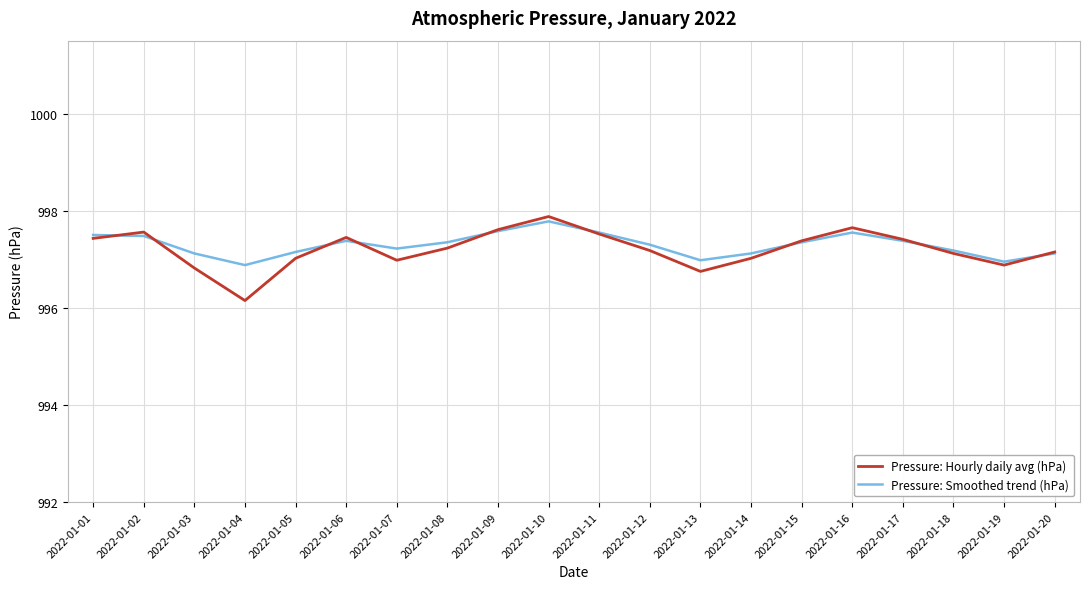

Which label corresponds to the largest value in the chart?

2022-01-10